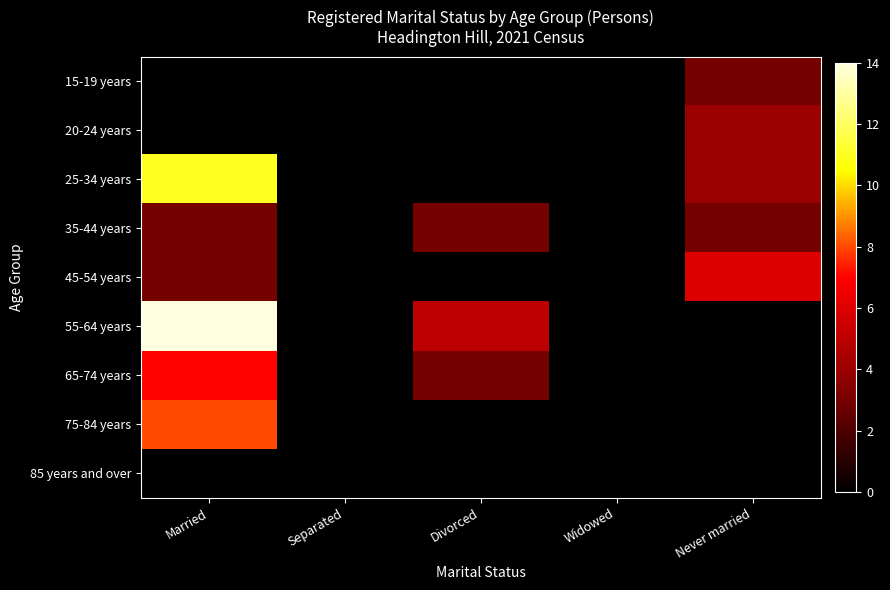

Reading left to right, extract all data points from this chart.

15-19 years: Married=0	Separated=0	Divorced=0	Widowed=0	Never married=3
20-24 years: Married=0	Separated=0	Divorced=0	Widowed=0	Never married=4
25-34 years: Married=11	Separated=0	Divorced=0	Widowed=0	Never married=4
35-44 years: Married=3	Separated=0	Divorced=3	Widowed=0	Never married=3
45-54 years: Married=3	Separated=0	Divorced=0	Widowed=0	Never married=6
55-64 years: Married=14	Separated=0	Divorced=5	Widowed=0	Never married=0
65-74 years: Married=7	Separated=0	Divorced=3	Widowed=0	Never married=0
75-84 years: Married=8	Separated=0	Divorced=0	Widowed=0	Never married=0
85 years and over: Married=0	Separated=0	Divorced=0	Widowed=0	Never married=0